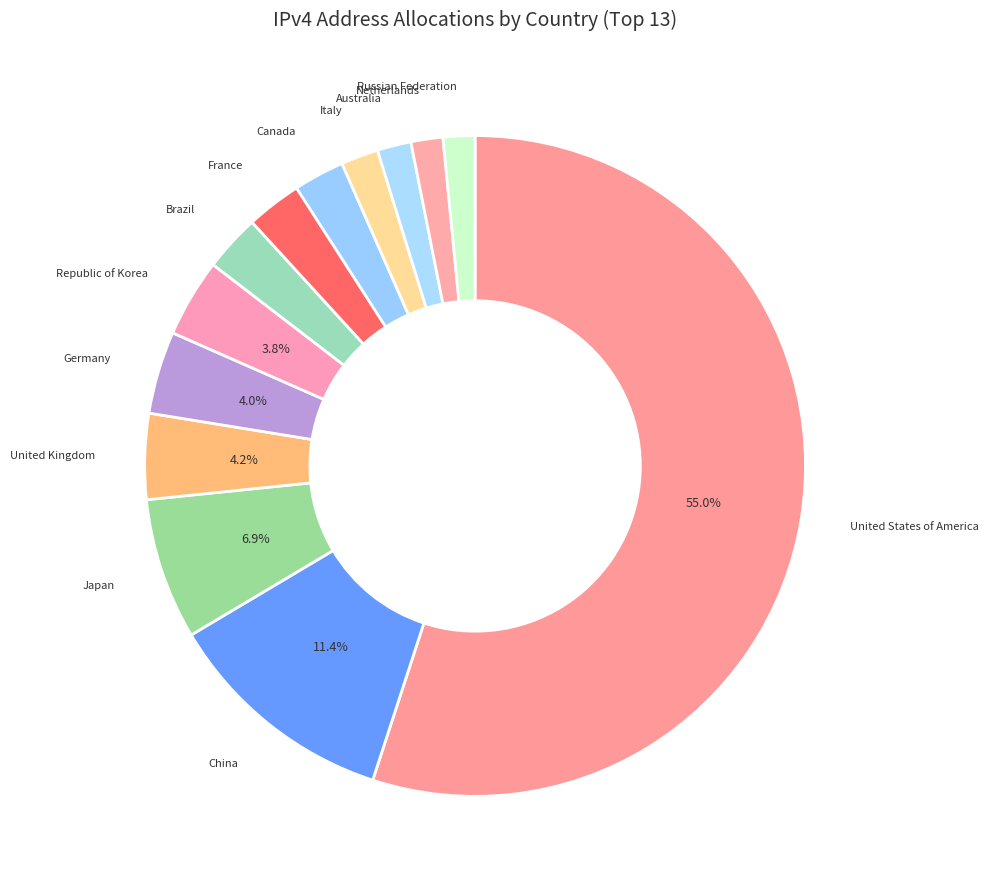

To the nearest percent, what is the difference between the largest and smallest slice percentages?

53%